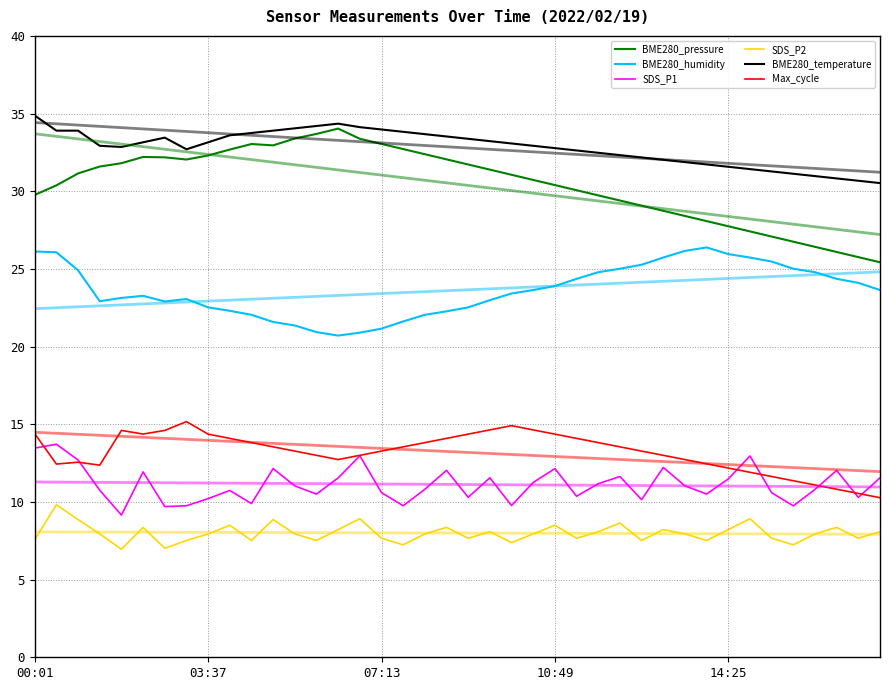

The SDS_P1 series shows 17.3 at 19. True or false?

False